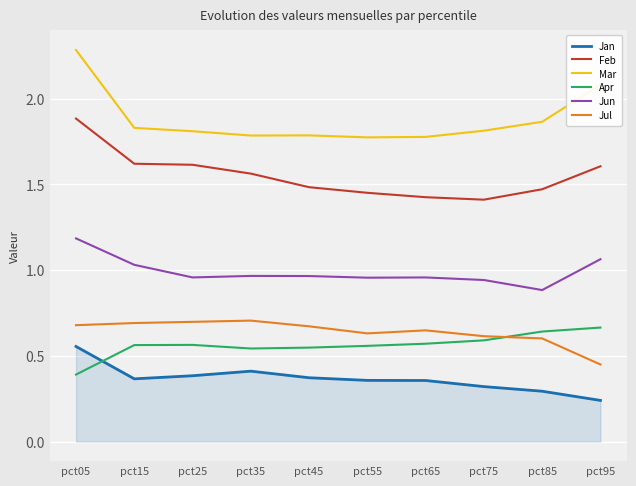

Rank the series by their maximum value, from lowest to highest.

Jan, Apr, Jul, Jun, Feb, Mar